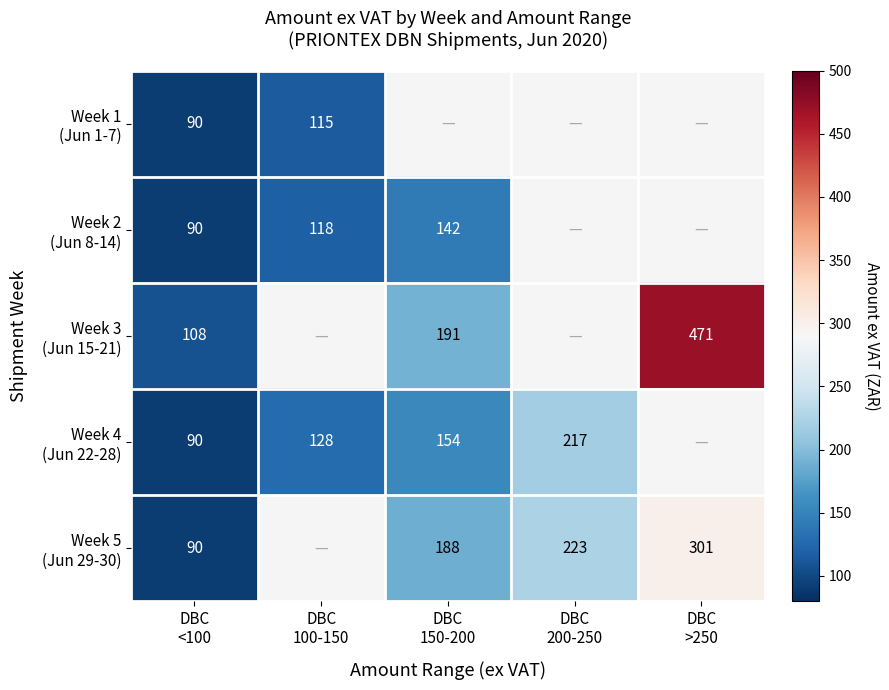

How many series are shown in this chart?

5